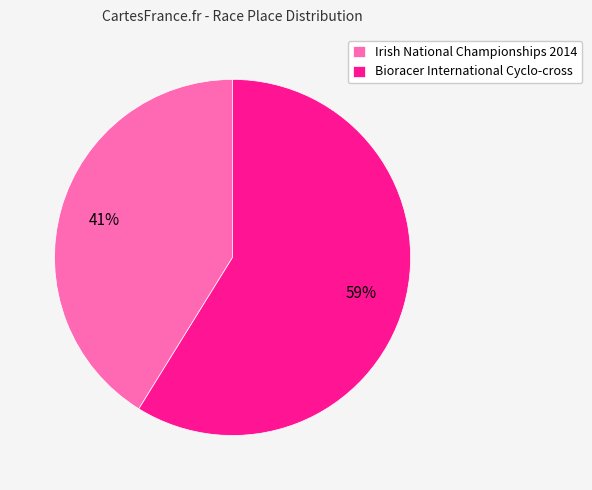

Between Irish National Championships 2014 and Bioracer International Cyclo-cross, which is larger?

Bioracer International Cyclo-cross